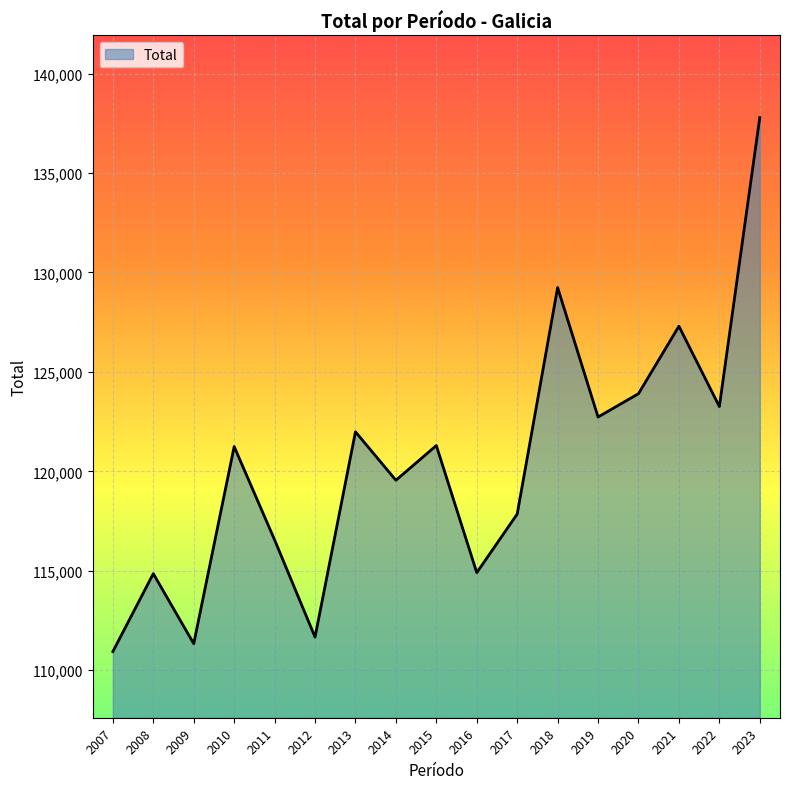

Count the number of data series in this chart.

1